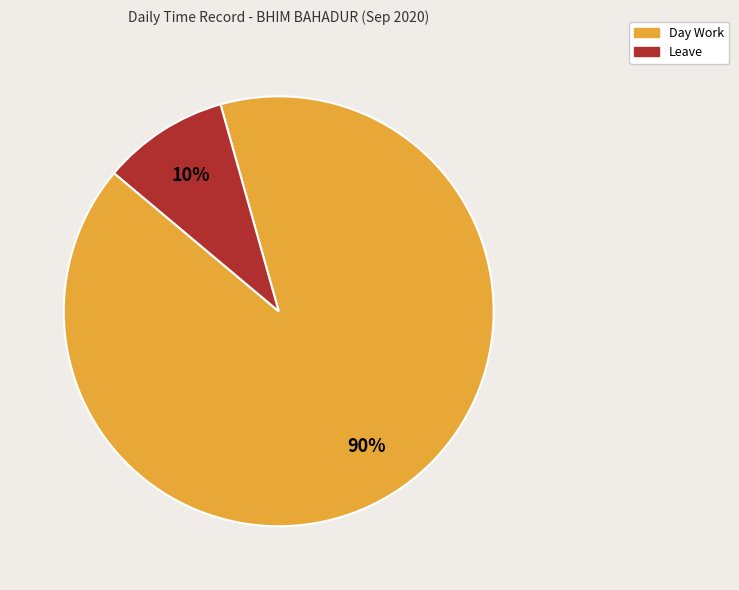

Does any single category account for the majority?

Yes